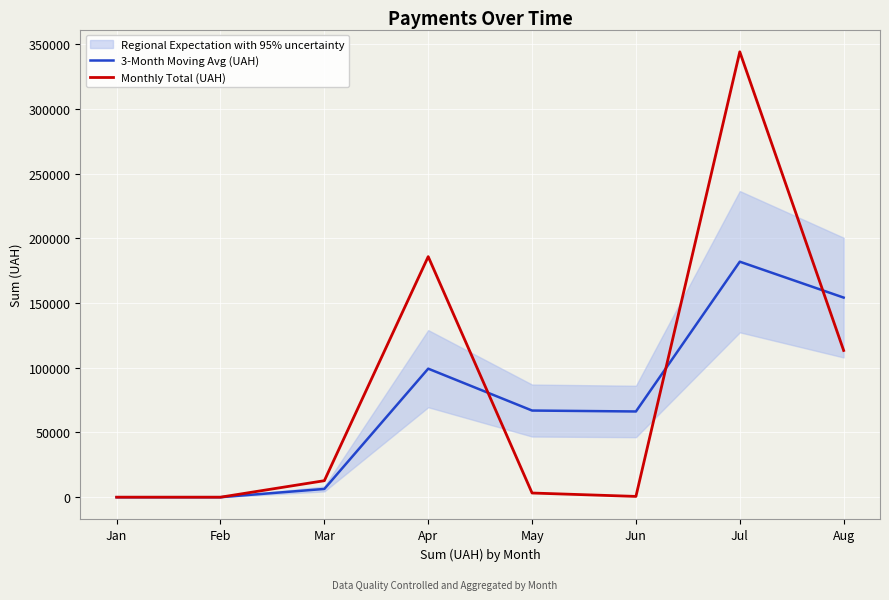

What is the difference between the 3-Month Moving Avg (UAH) values at Apr and Jun?

33084.7